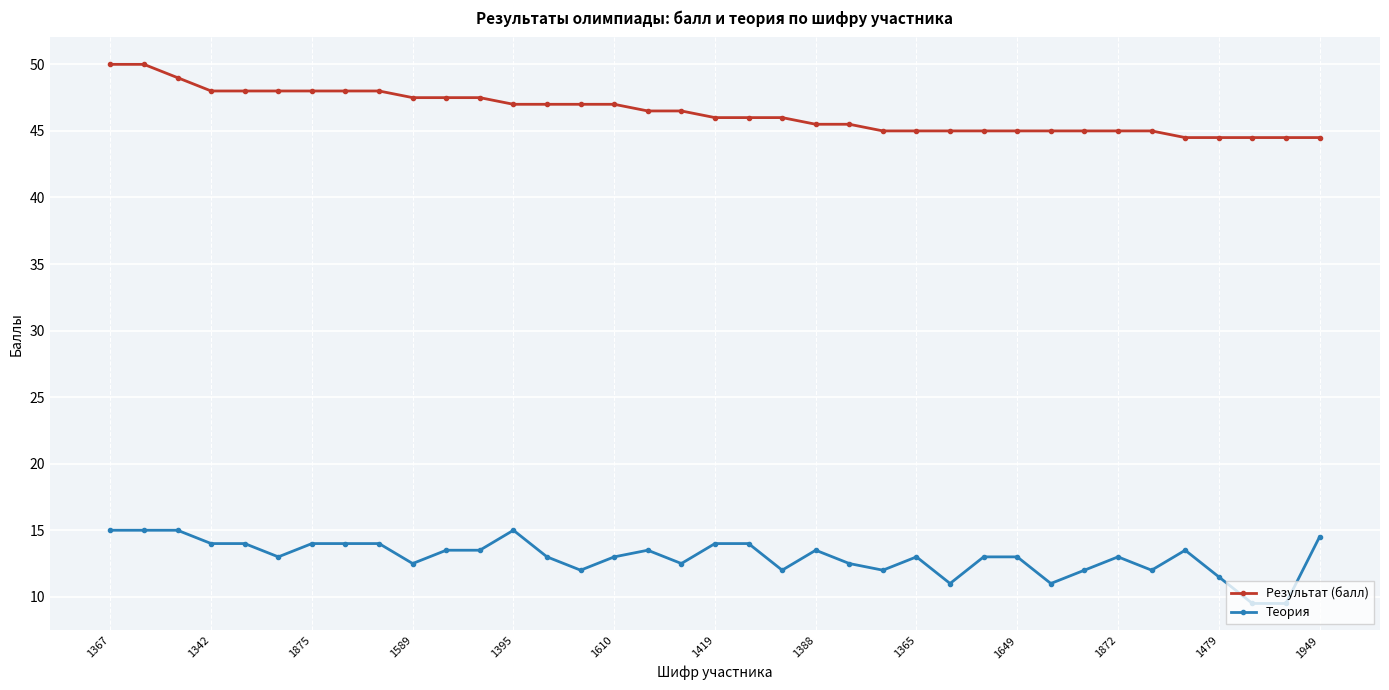

How many lines are shown in the chart?

2